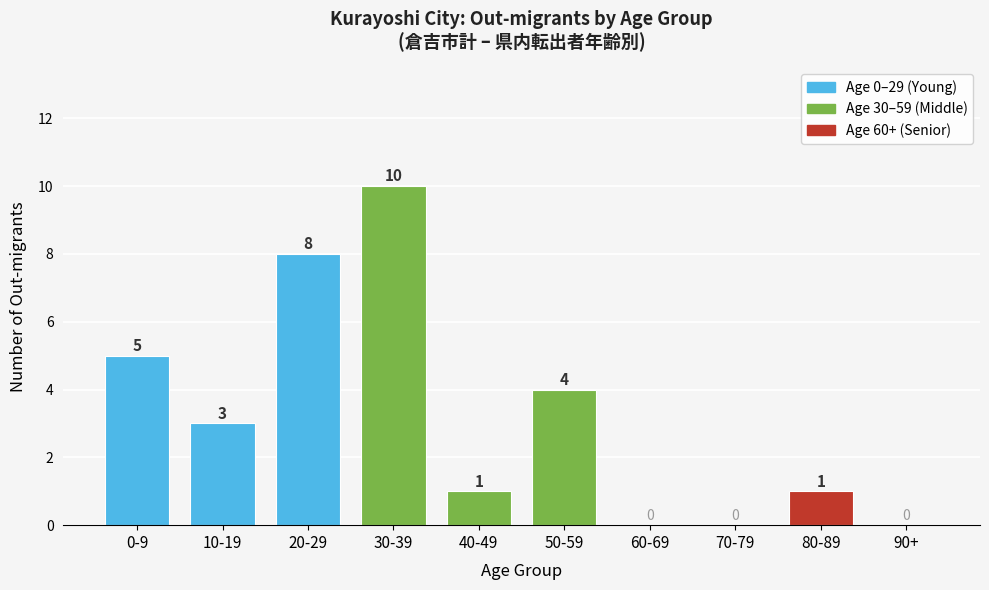

Reading left to right, transcribe all the data shown in this chart.

0-9=5	10-19=3	20-29=8	30-39=10	40-49=1	50-59=4	60-69=0	70-79=0	80-89=1	90+=0